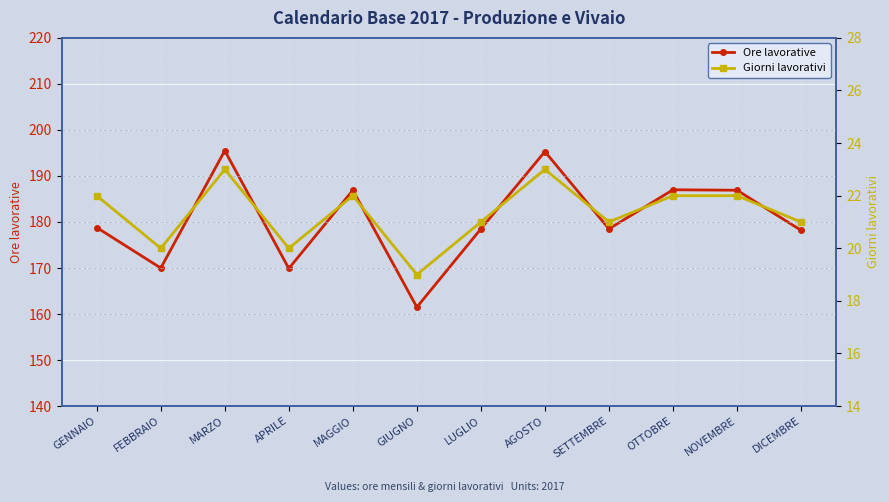

Rank the series at NOVEMBRE from lowest to highest value.

Giorni lavorativi, Ore lavorative